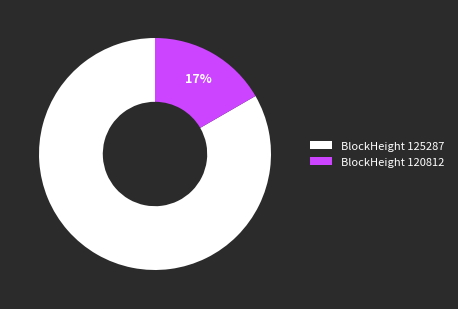

What is the largest slice in the pie chart?

BlockHeight 125287